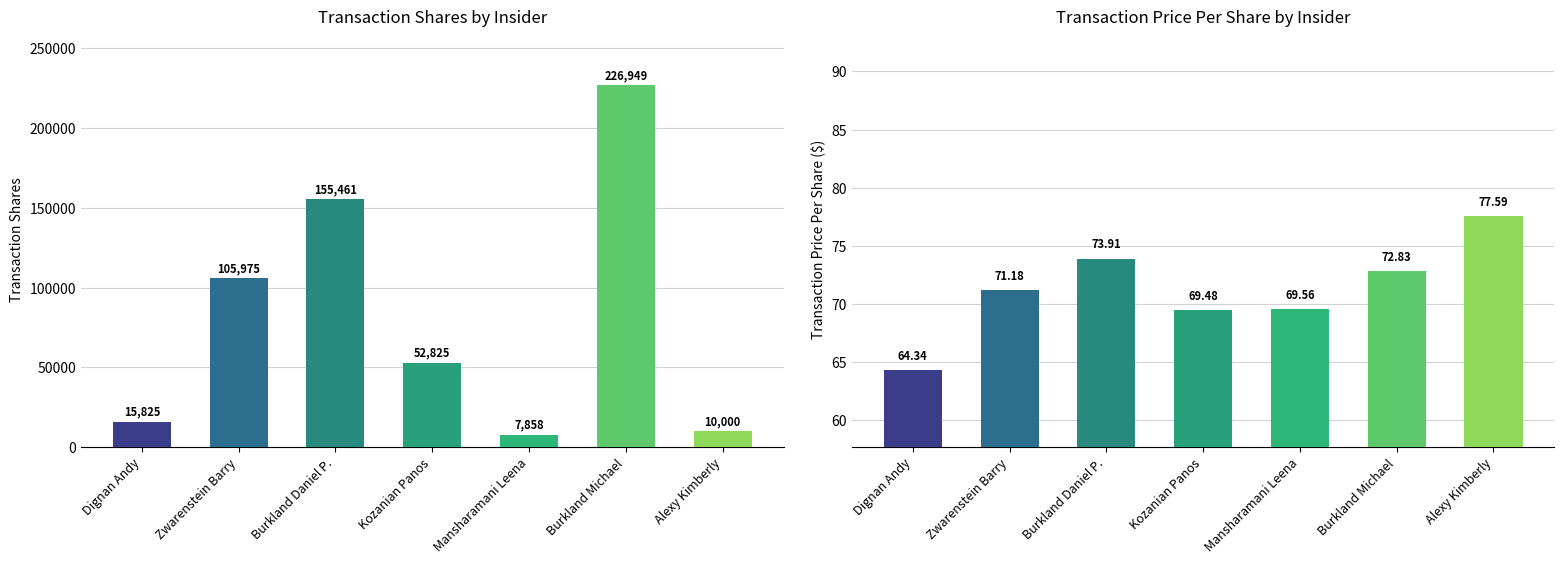

What is the lowest value of the transactionShares series?

7858.0